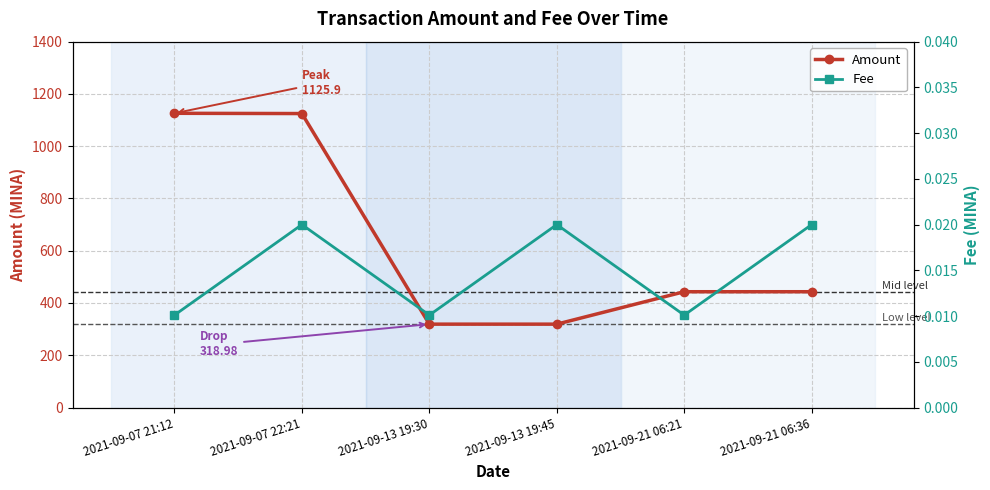

The value of Amount at 2021-09-07 22:21 is 1124.9. True or false?

True